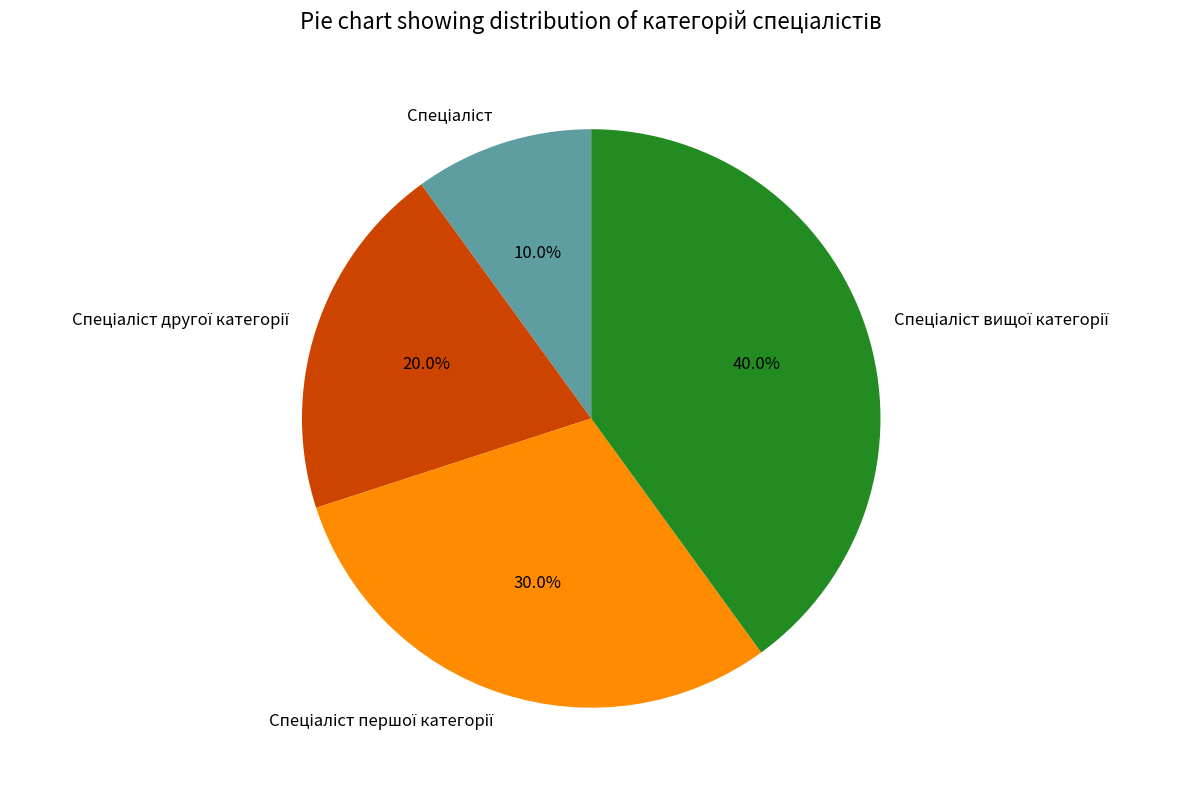

Does any single category account for the majority?

No